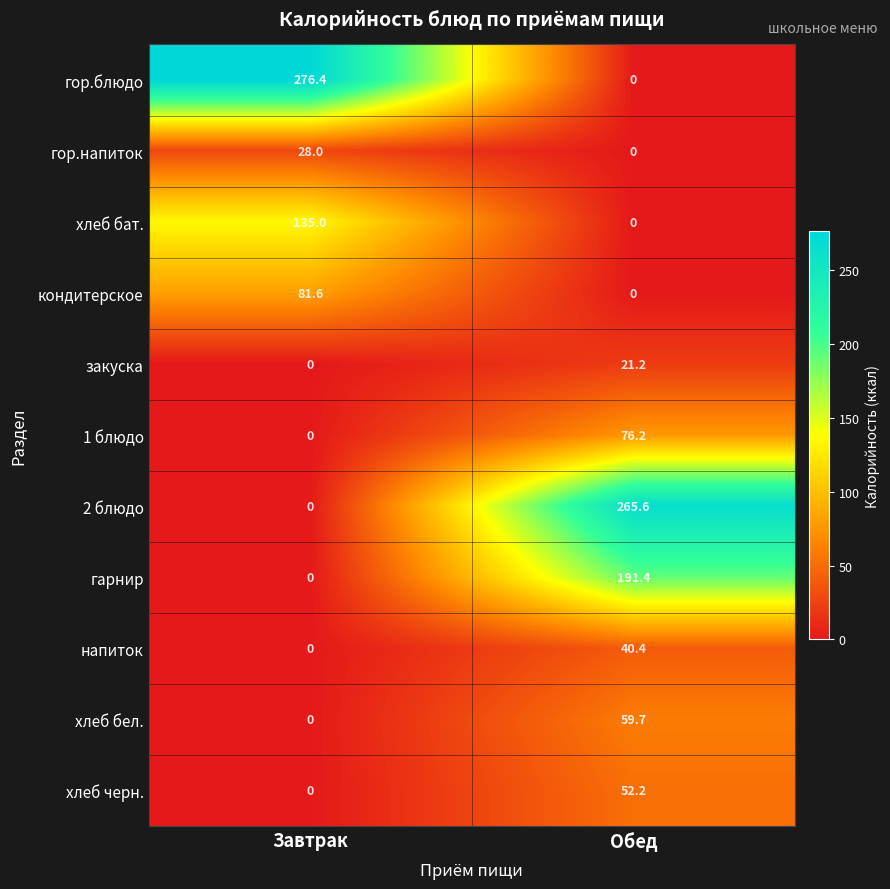

What is the average value of the закуска series?

10.6